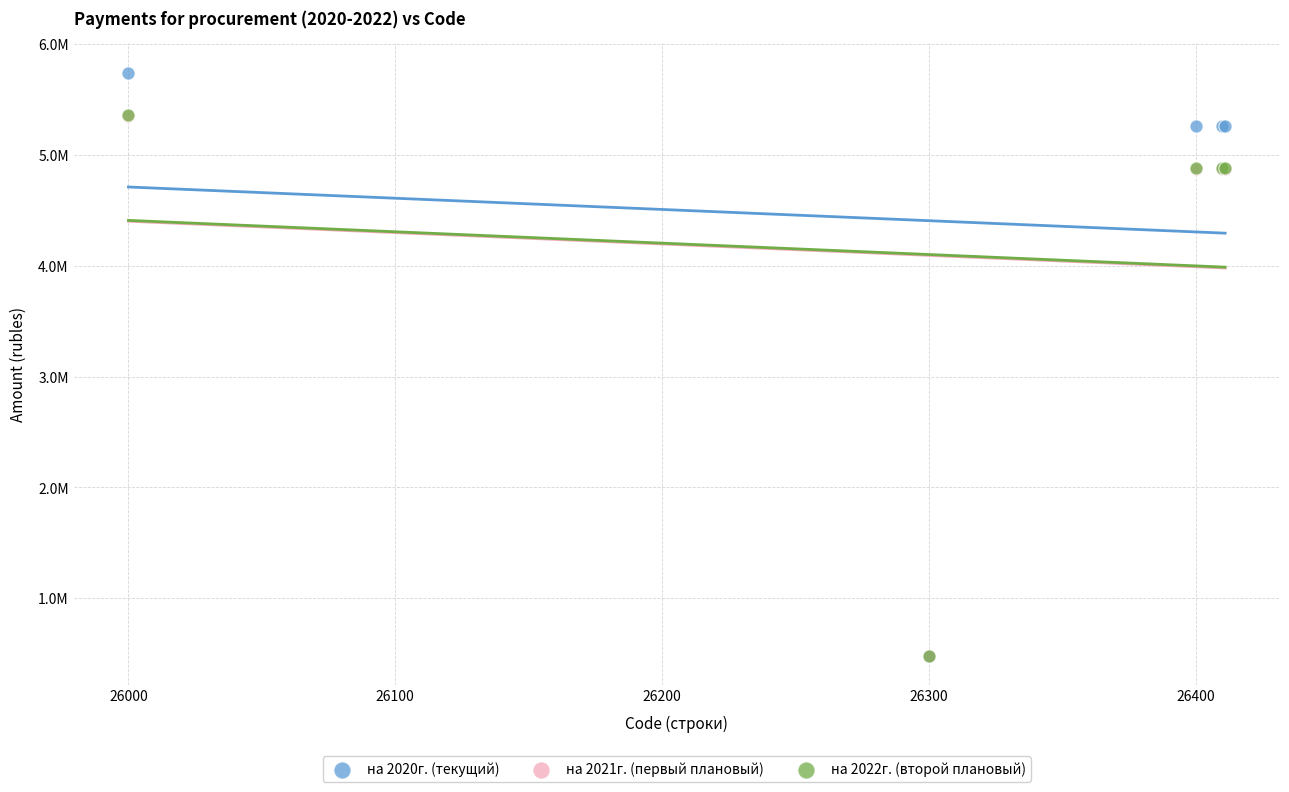

Which series has the widest spread of Y values?

на 2020г. (текущий)